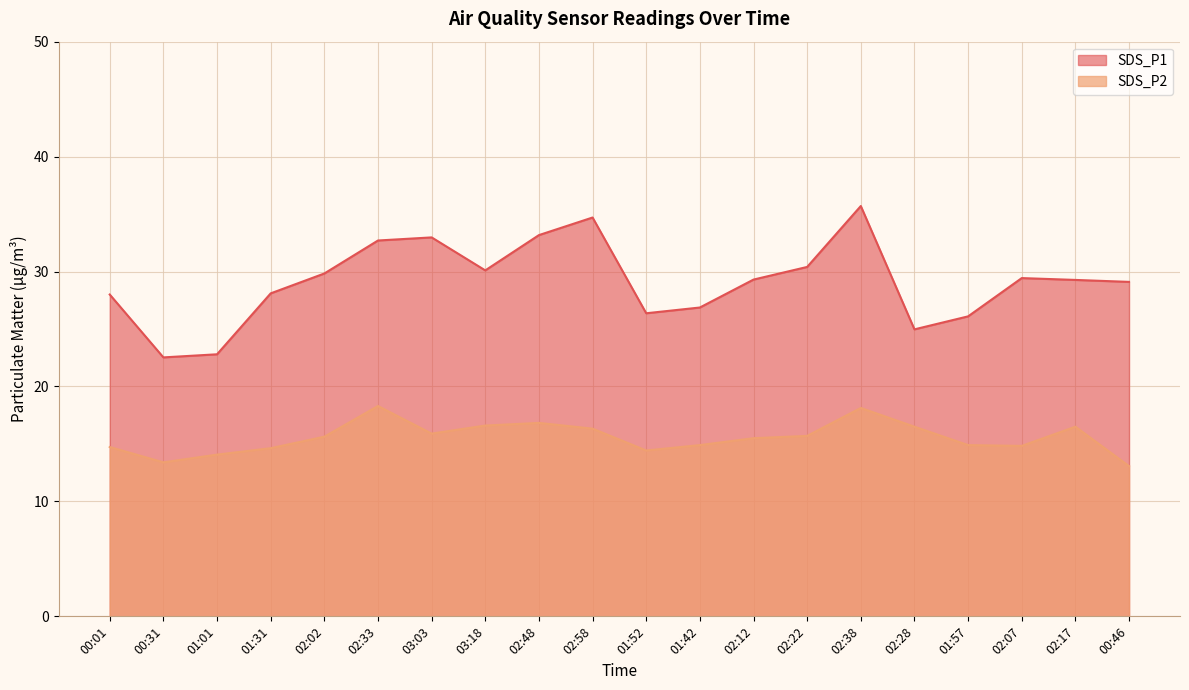

Is the value of SDS_P2 at 03:18 greater than the value of SDS_P1 at 00:01?

No